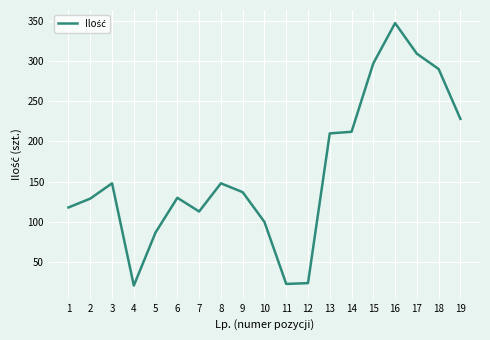

Approximately how many times larger is the value at 6 compared to 12?

5.4